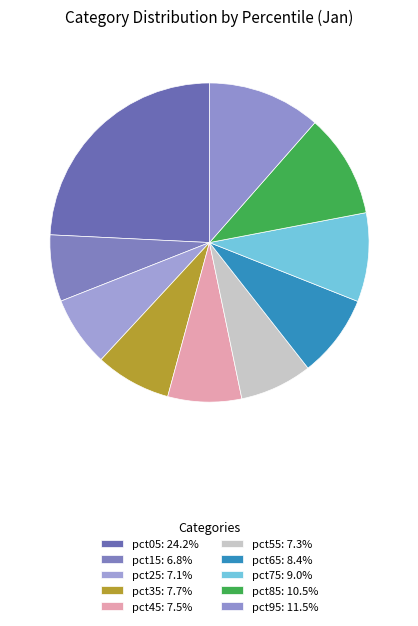

Count the number of slices in the pie.

10